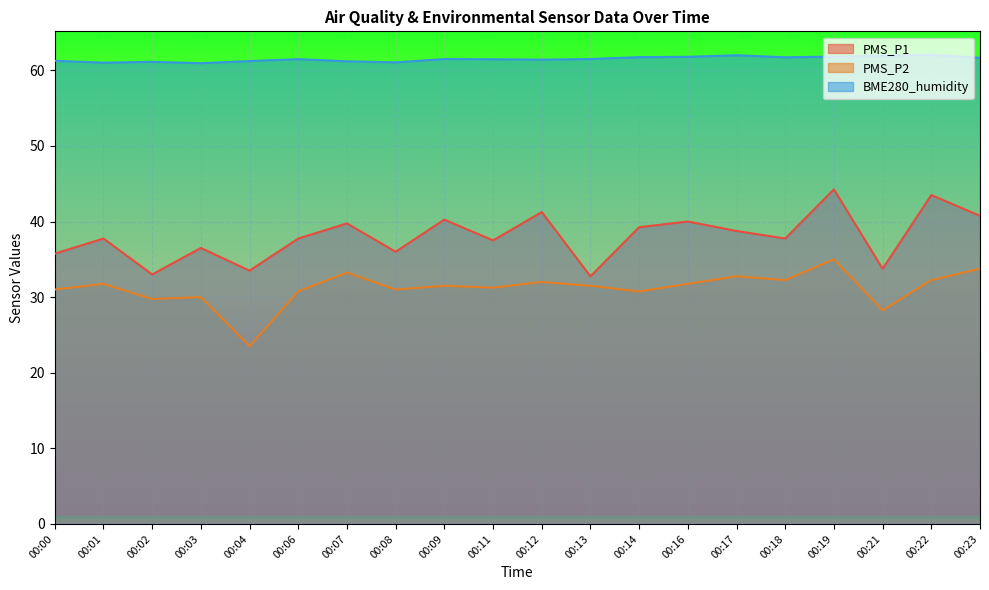

What is the sum of all BME280_humidity values?

1229.8